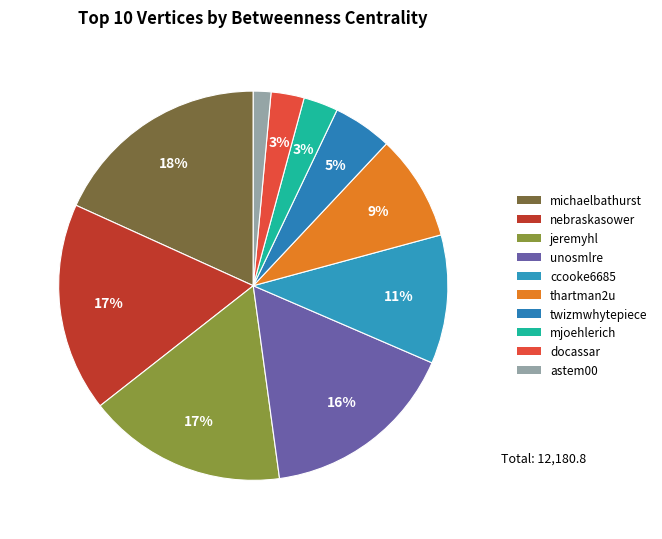

How many slices are in this pie chart?

10